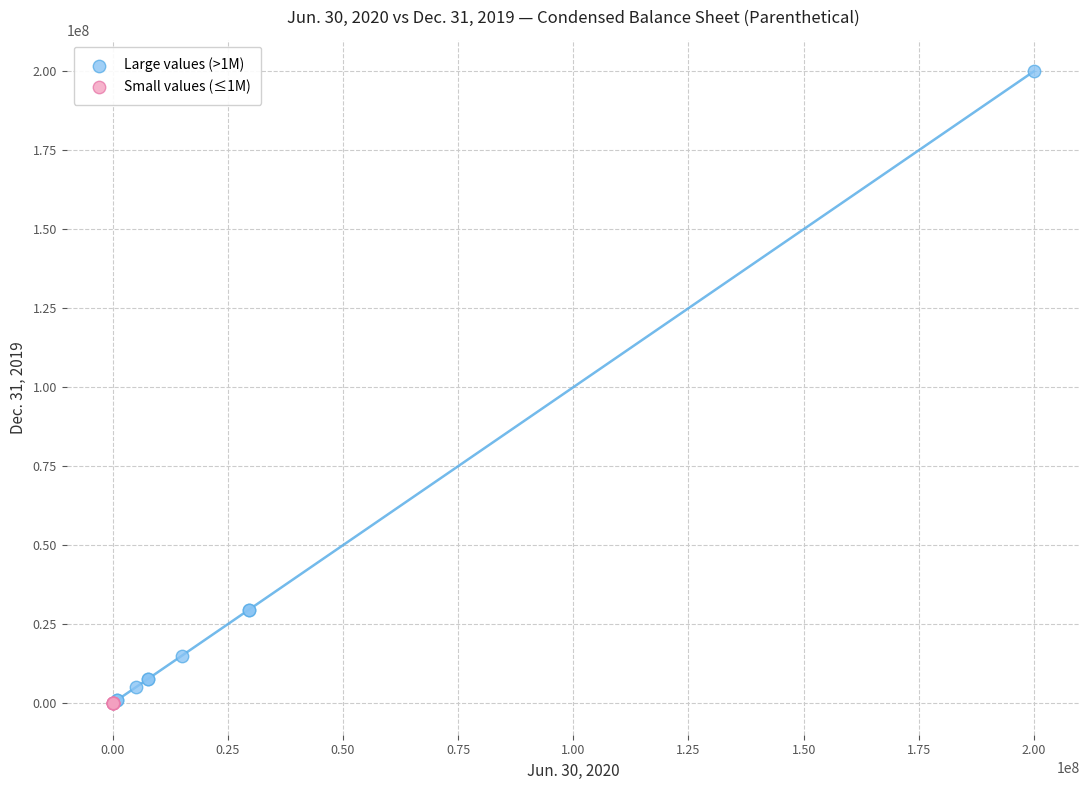

Which series has the widest spread of Y values?

Large values (>1M)